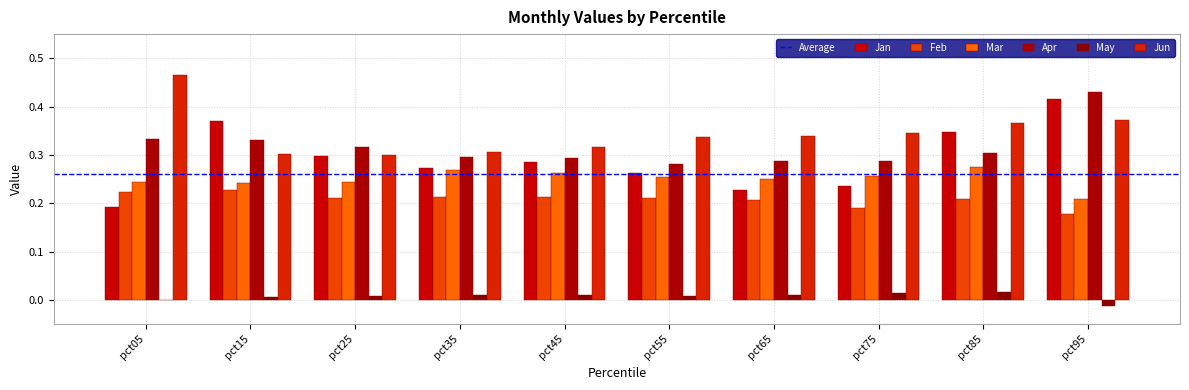

Are the bars grouped side by side (vs. stacked)?

Yes